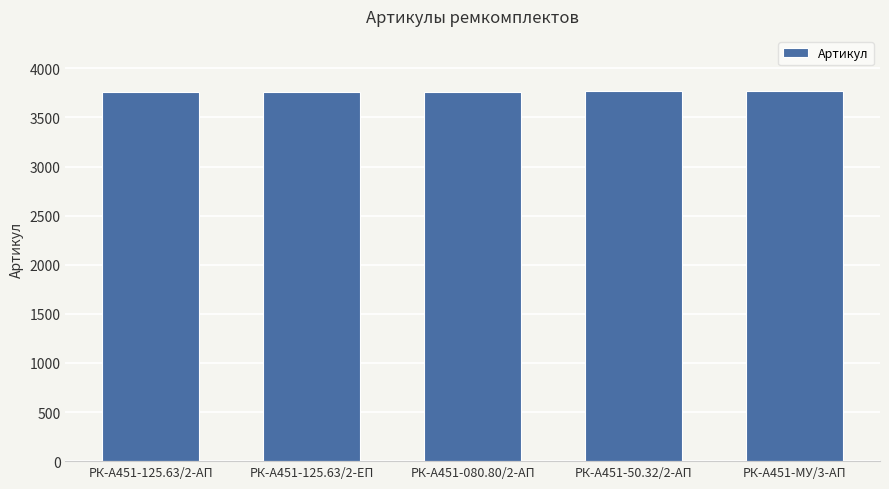

What is the ratio of the value at РК-А451-080.80/2-АП to the value at РК-А451-125.63/2-ЕП?

1.0